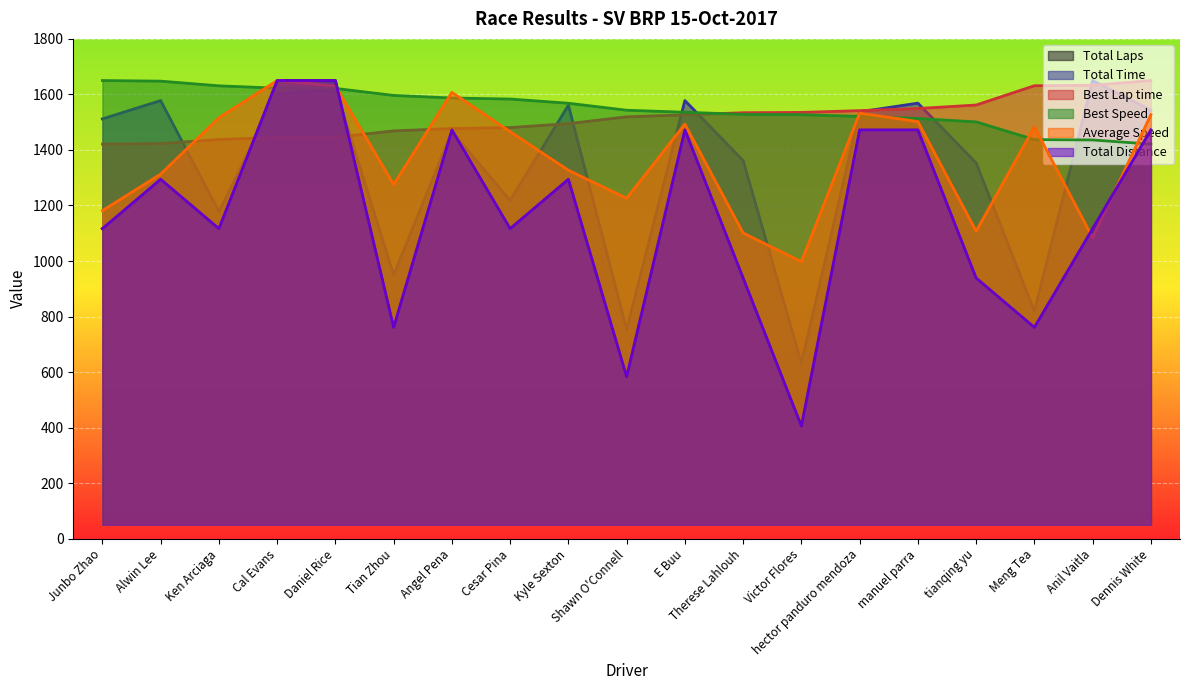

What is the total value across all series at Junbo Zhao?

7997.6